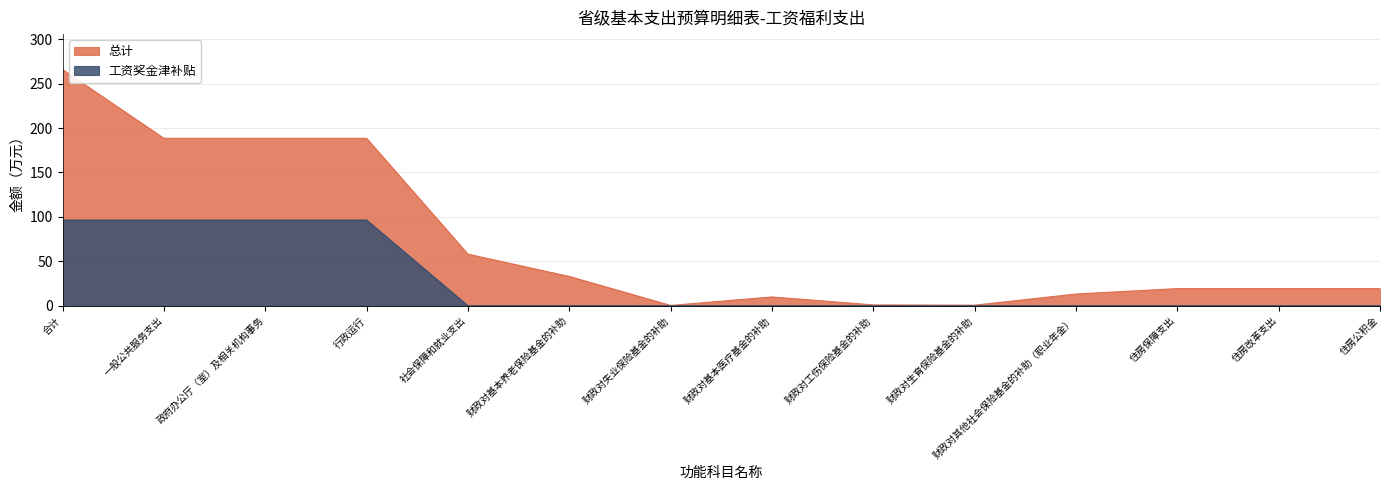

The 工资奖金津补贴 series shows 35.2 at 社会保障和就业支出. True or false?

False